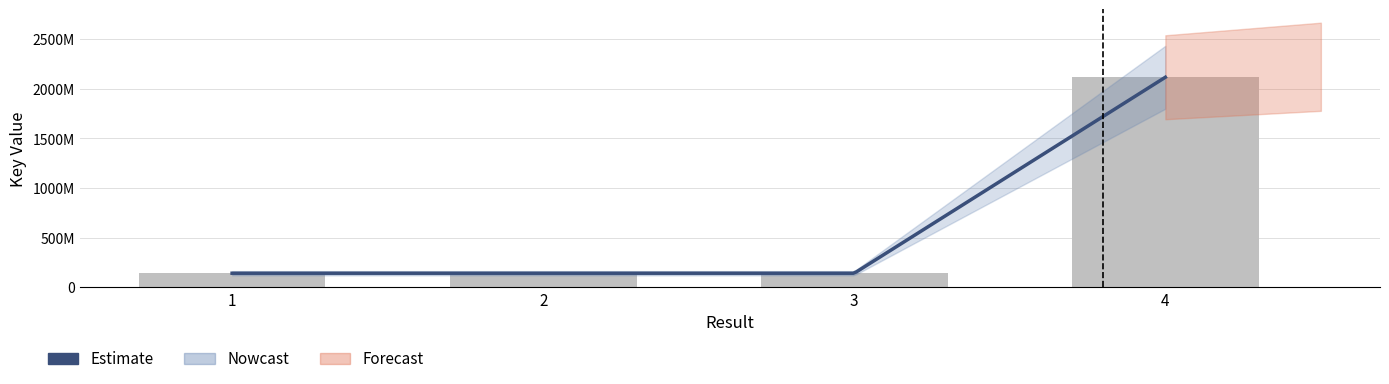

Is it true that the value at 4 is 3330157726?

False